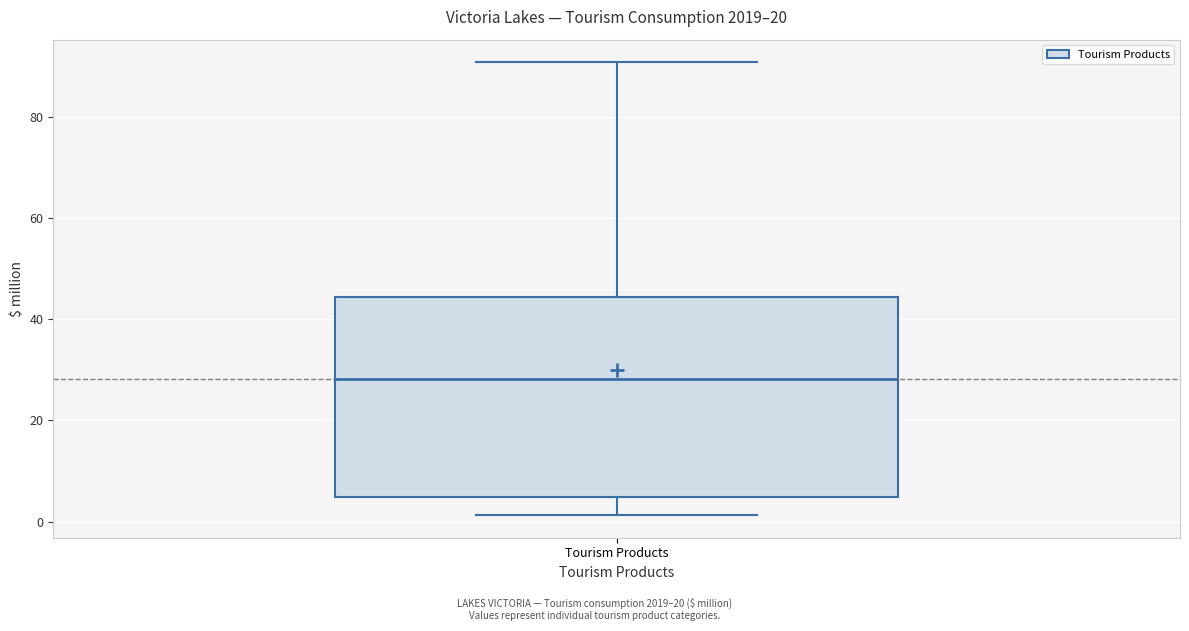

Transcribe this box plot: give where the median line is, the range the box spans, and where the two whiskers end, as read against the y-axis. The values are not printed on the chart, so give them approximately, as read against the axis.

median 28, box 4 to 44, whiskers 2 to 90